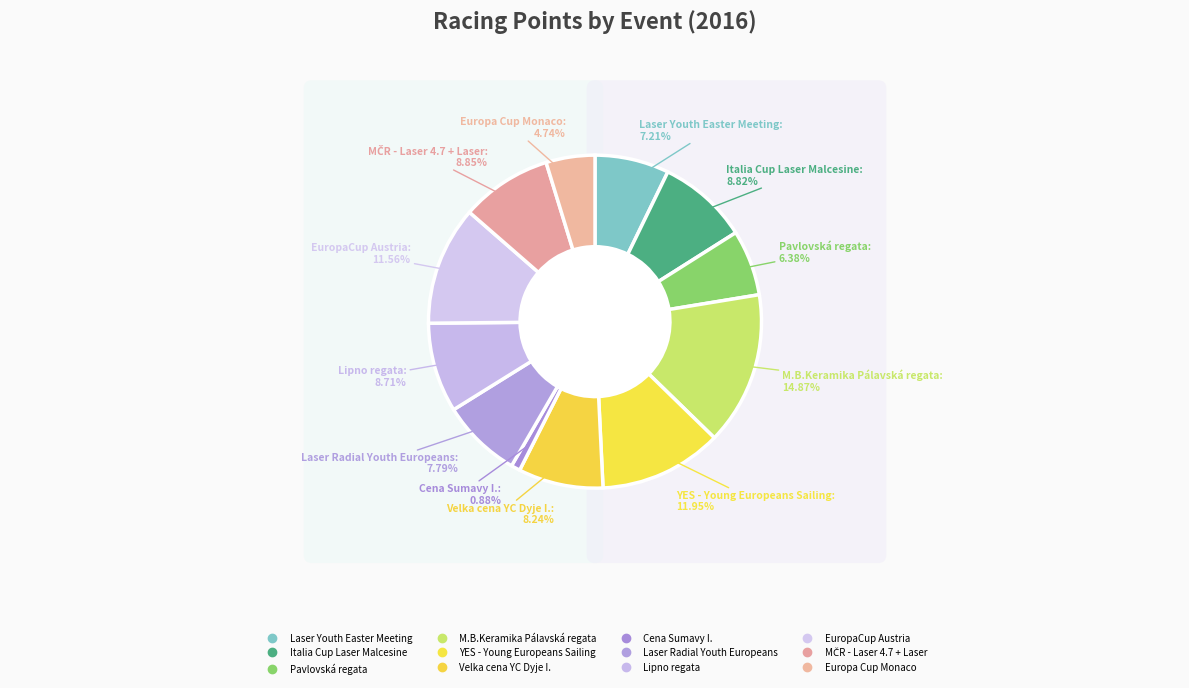

Is there a majority slice in this chart?

No